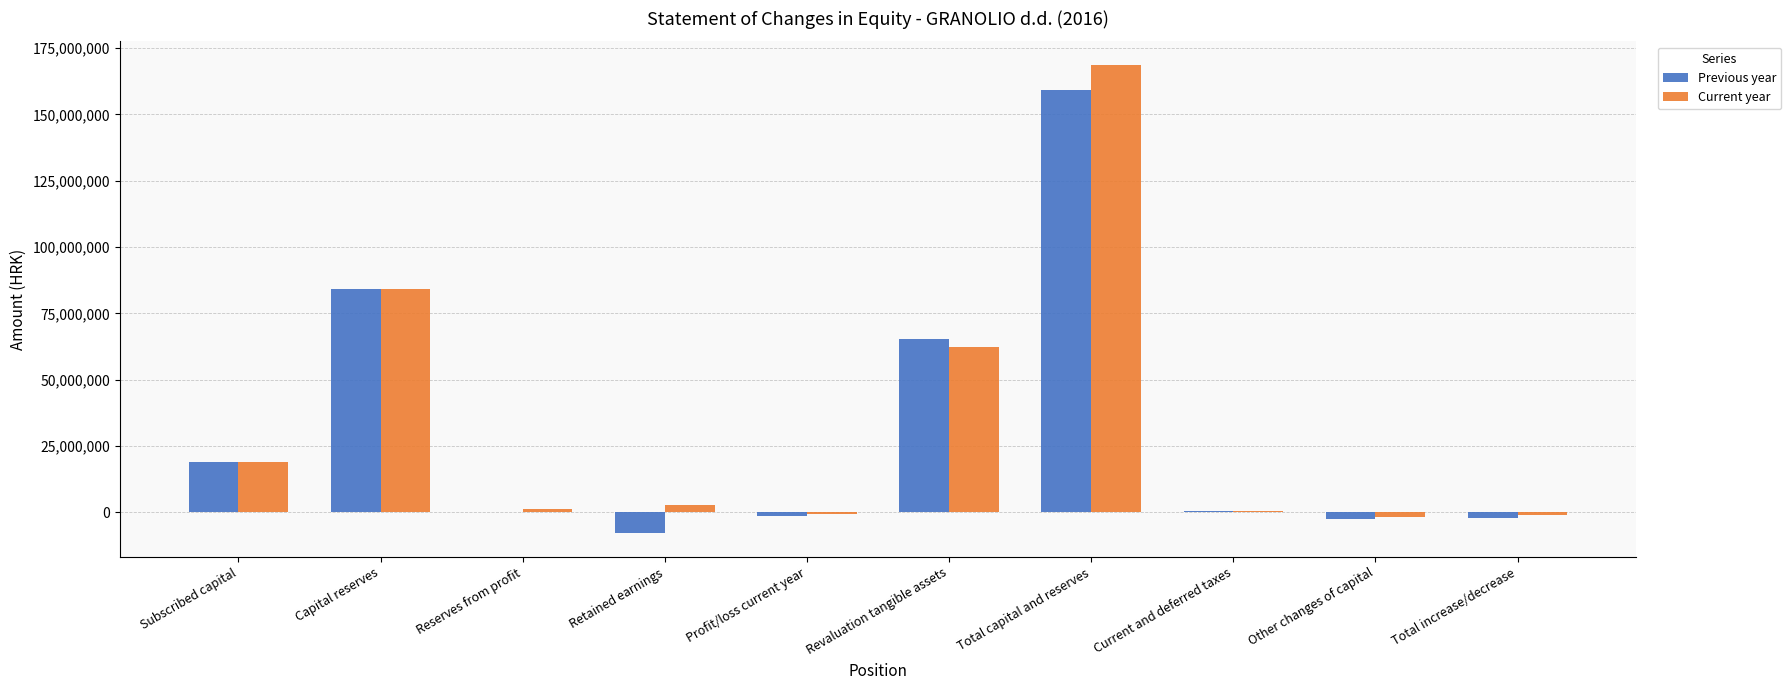

Which category has the highest value across all series?

Total capital and reserves